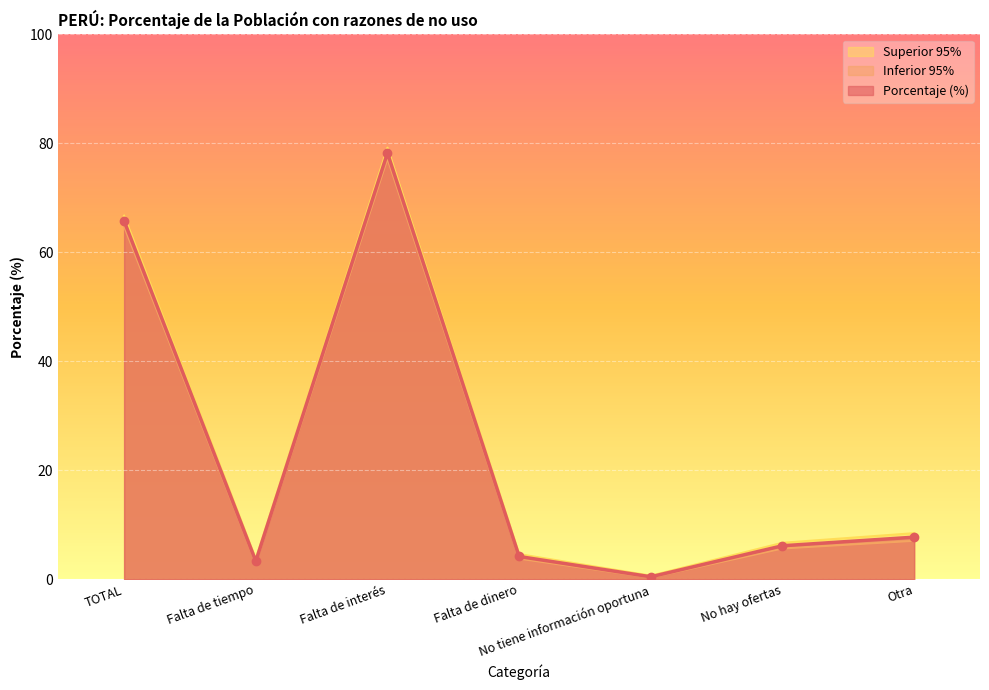

What is the value of the Porcentaje (%) point at the 2nd from the left?

3.3